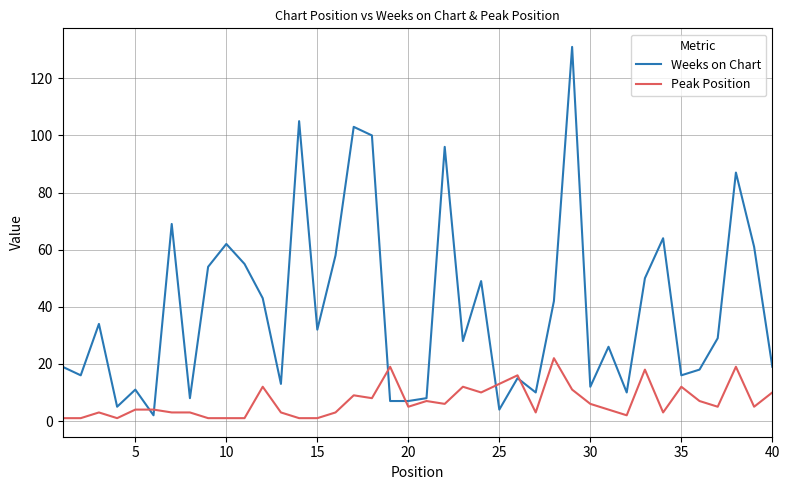

Rank the series by their average value, from lowest to highest.

Peak Position, Weeks on Chart